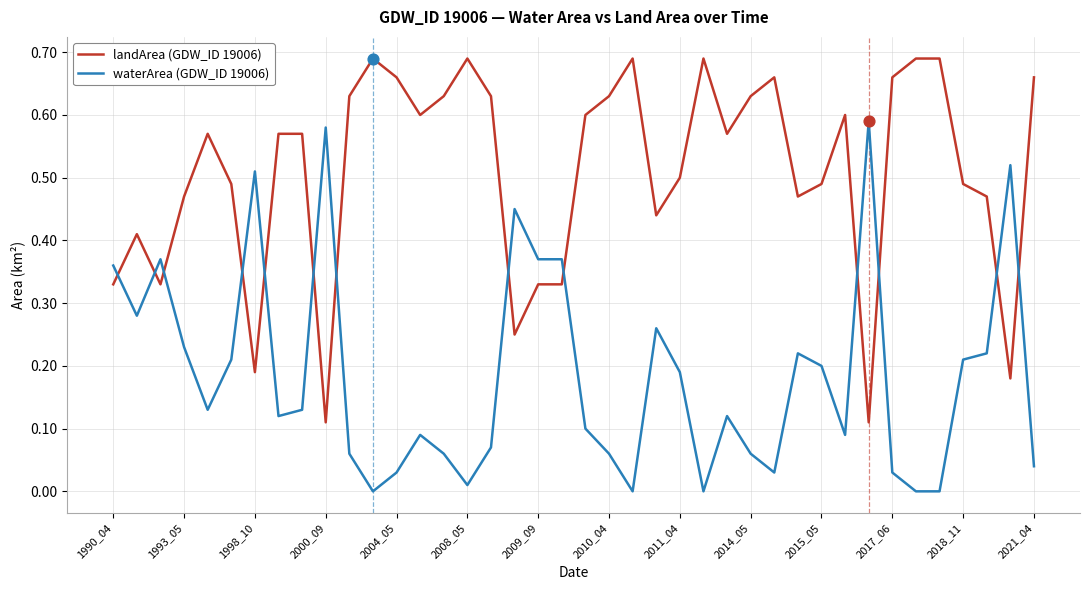

List the series in order of their peak value, highest first.

landArea (GDW_ID 19006), waterArea (GDW_ID 19006)